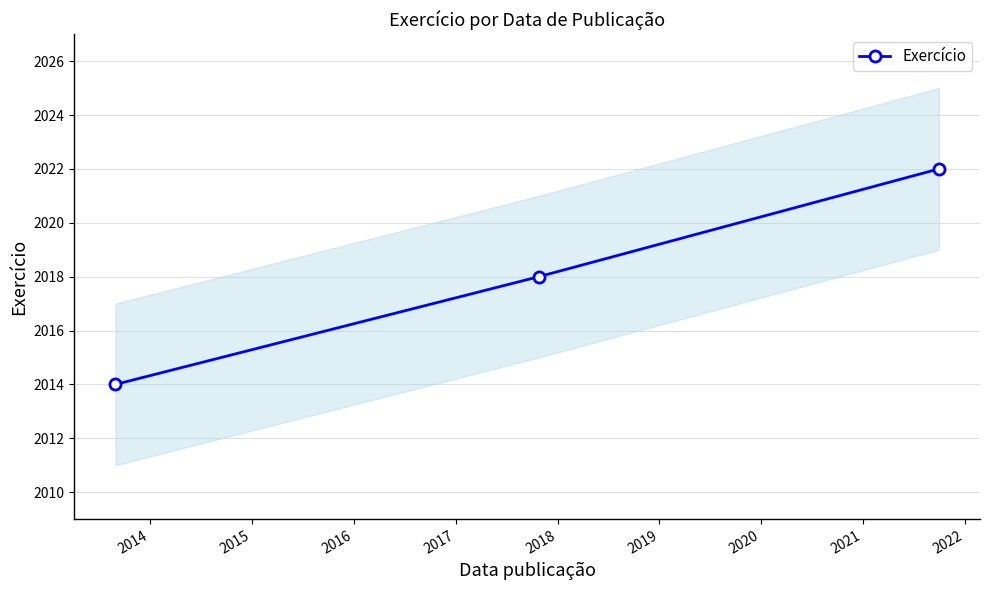

What is the average value?

2018